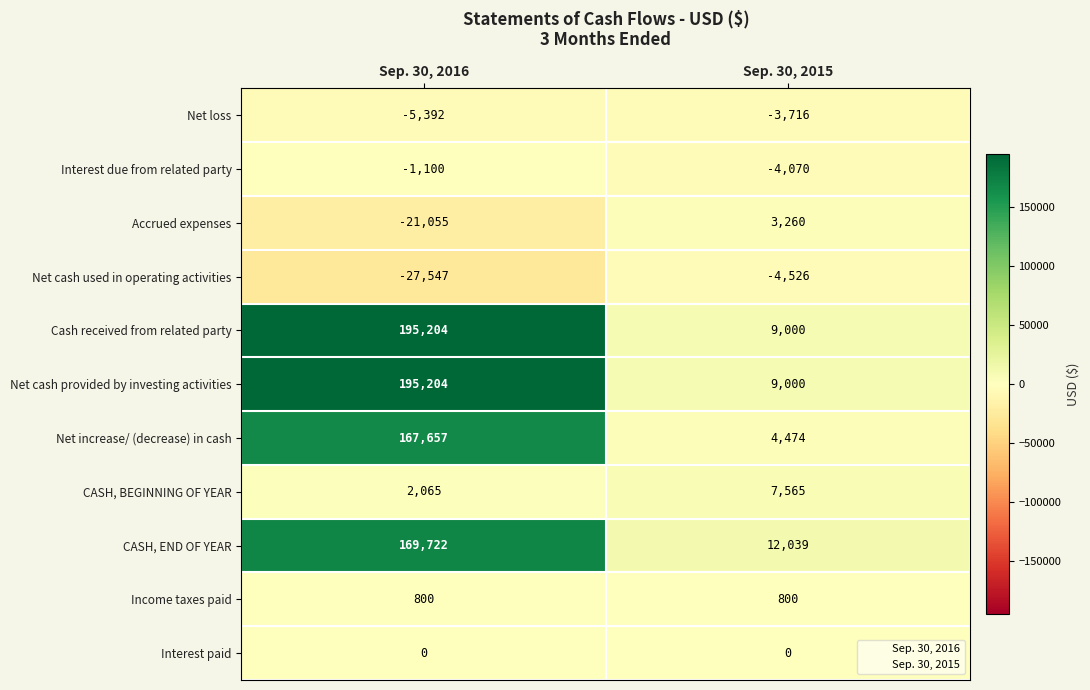

What is the approximate value of Cash received from related party at Sep. 30, 2015, to the nearest 100?

9000